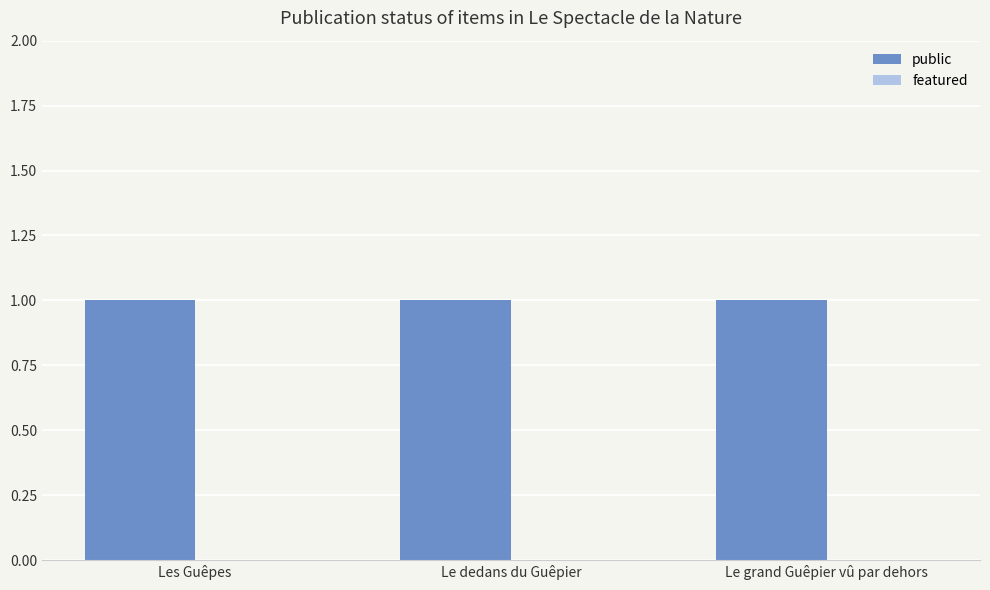

Which label corresponds to the smallest value in the chart?

Les Guêpes